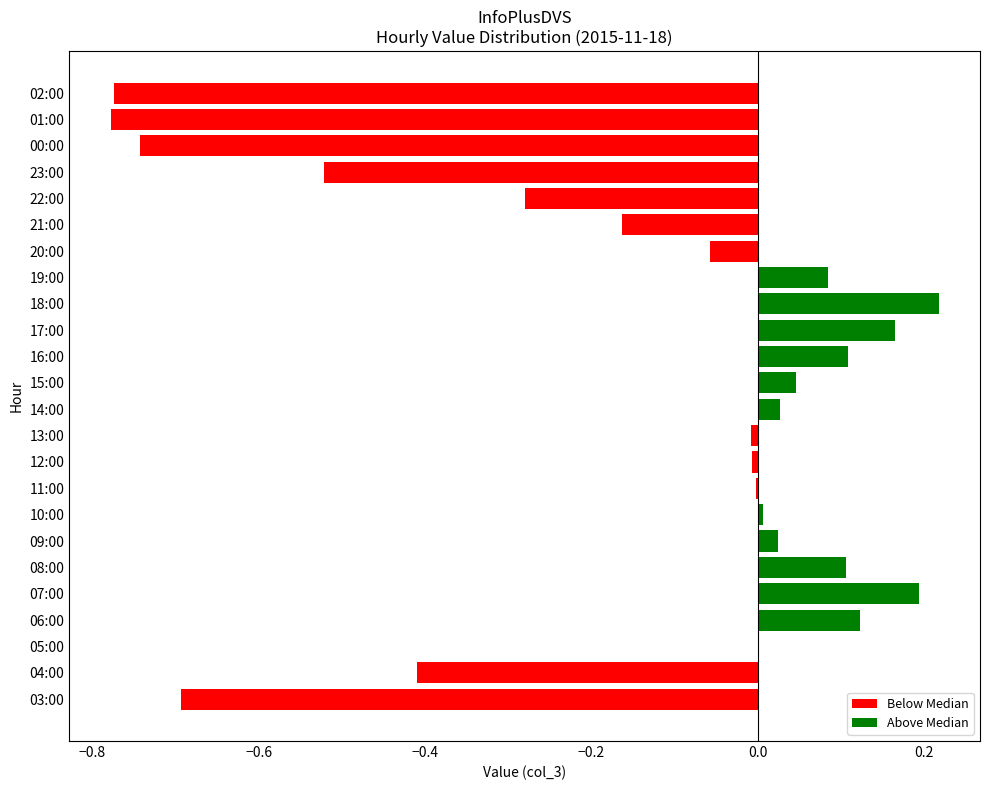

At which category does the chart reach its peak across all series?

18:00